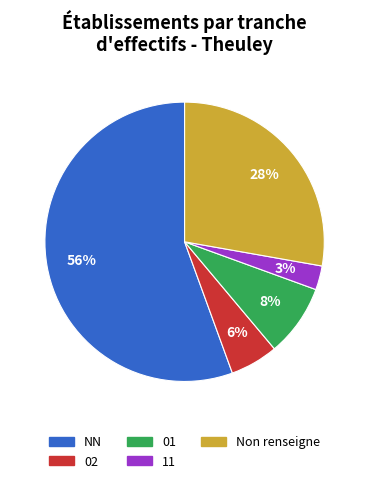

Is the sum of 01 and 02 greater than half?

No